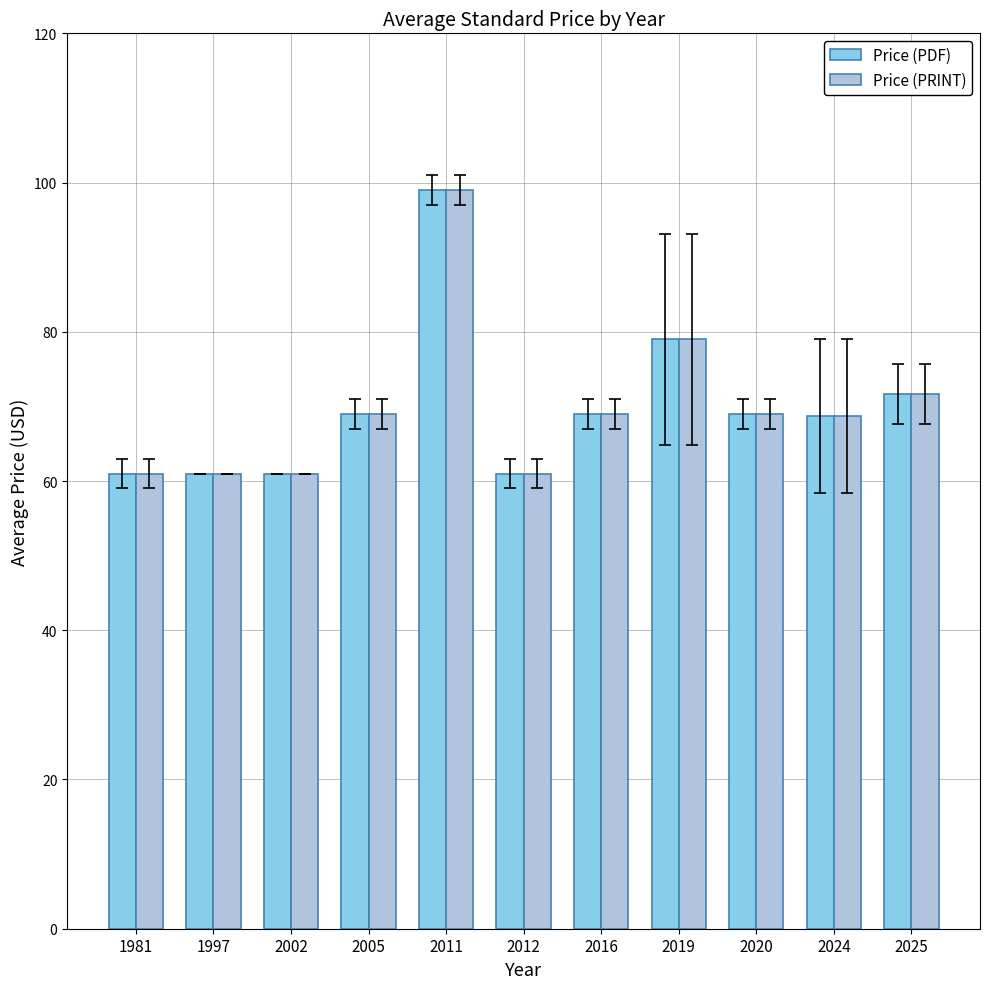

At which category is the sum across all series the highest?

2011